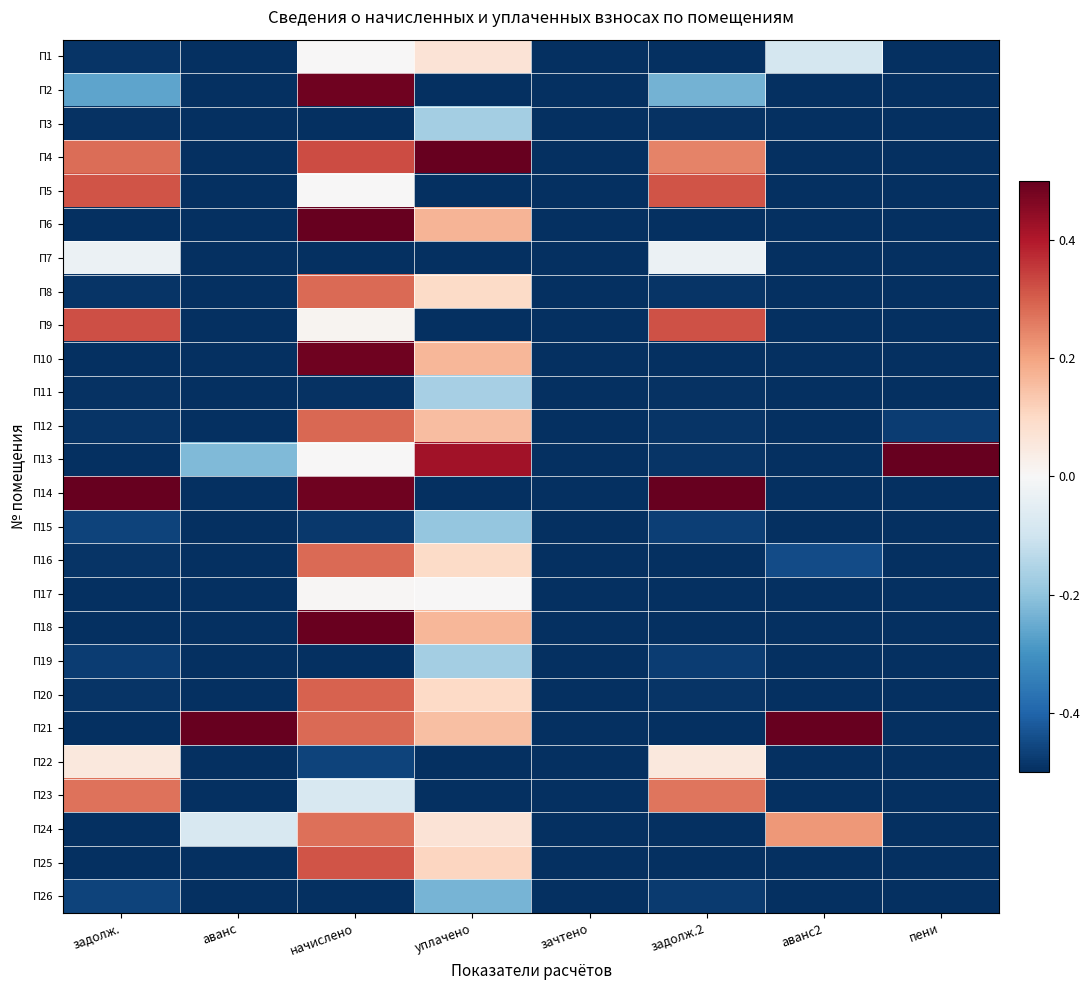

What is the spread (max minus min) of values at уплачено?

1.0